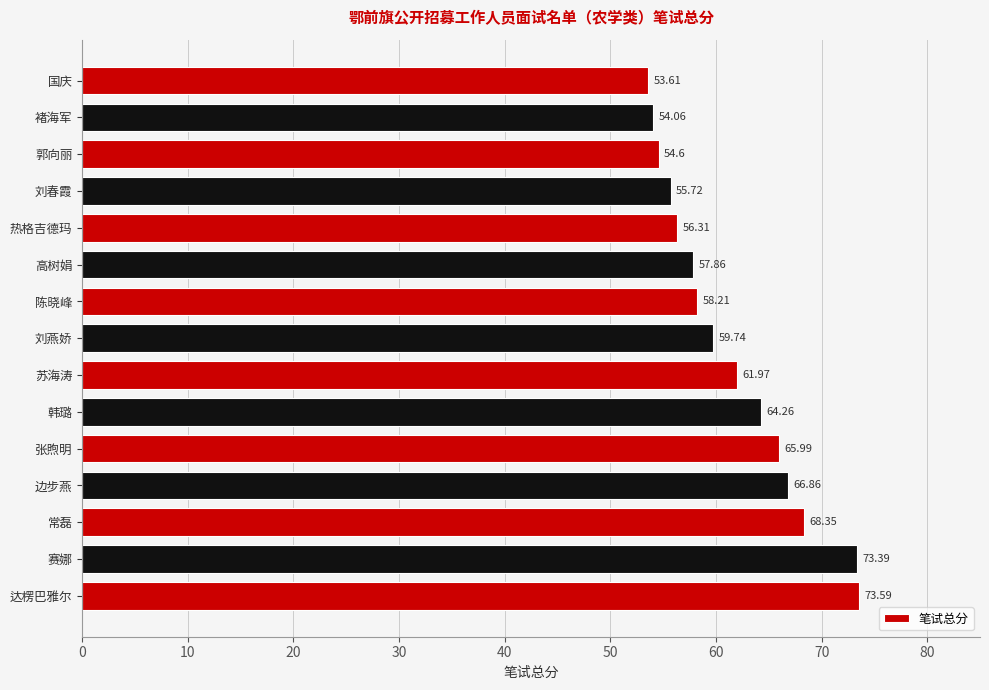

Which category has the lowest value across all series?

国庆